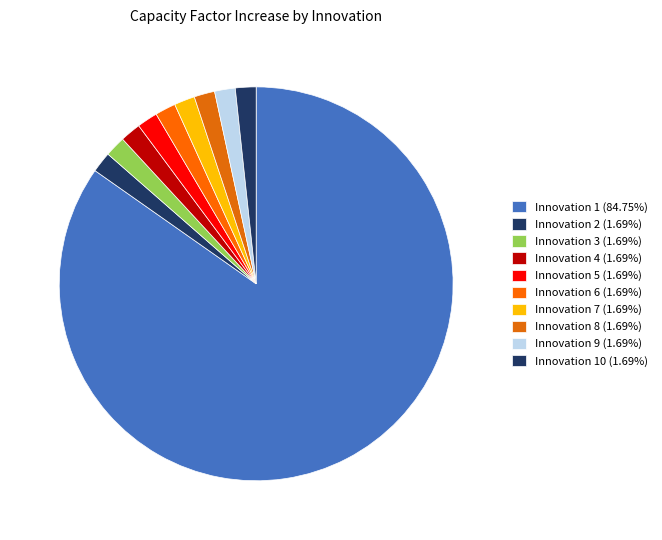

To the nearest percent, what is the average slice percentage?

10%